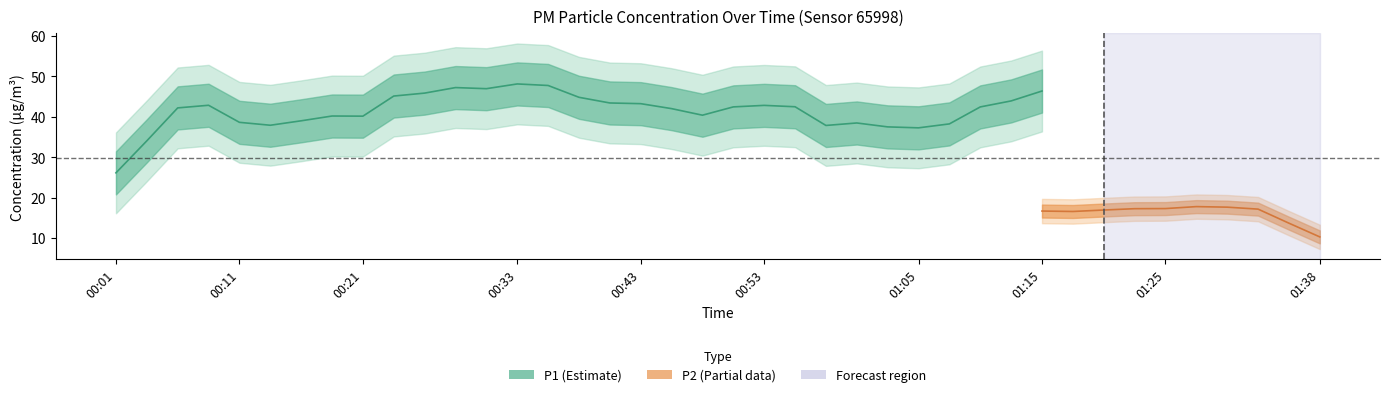

The value of P2 at 00:26 is 24.0. True or false?

False